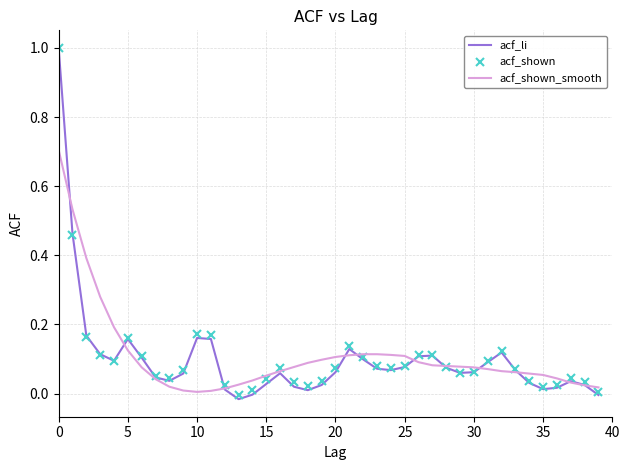

Which series has the largest range (max minus min)?

acf_li